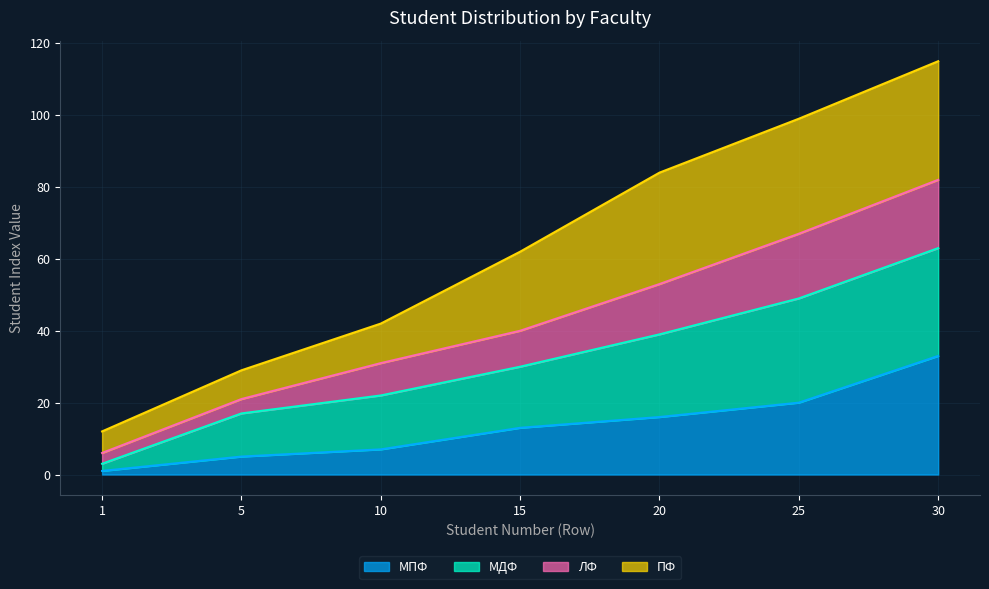

At which category is the sum across all series the highest?

30